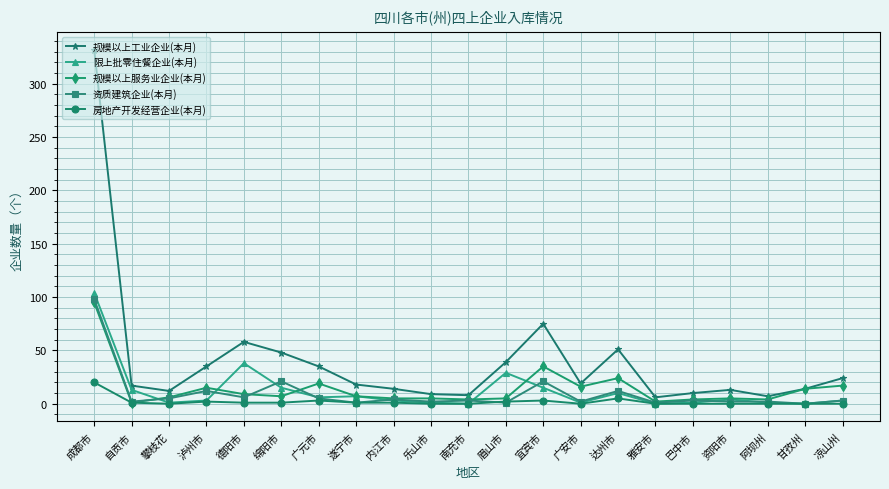

What position from the left is 自贡市?

2